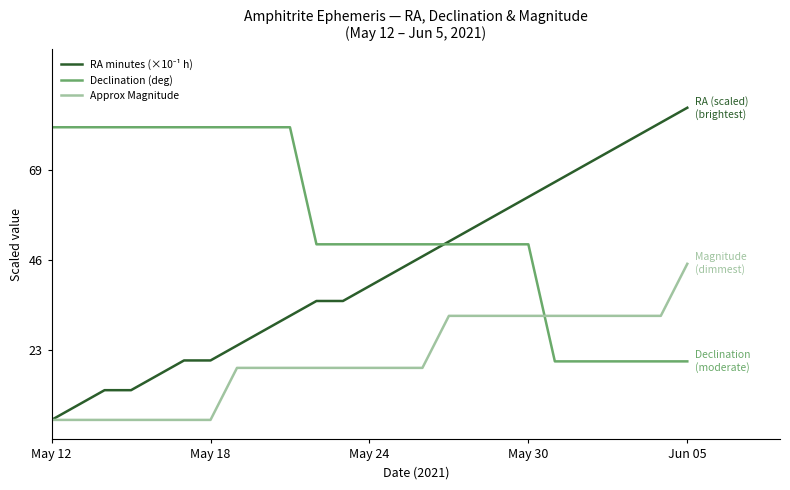

After their last crossing, which series has the higher values: Approx Magnitude or Declination (deg)?

Approx Magnitude